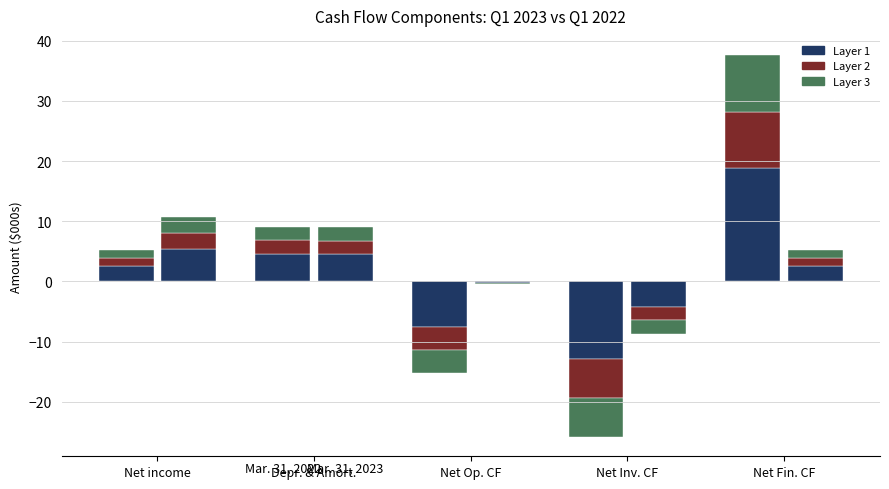

How many negative values does the Mar. 31, 2022 series have?

2